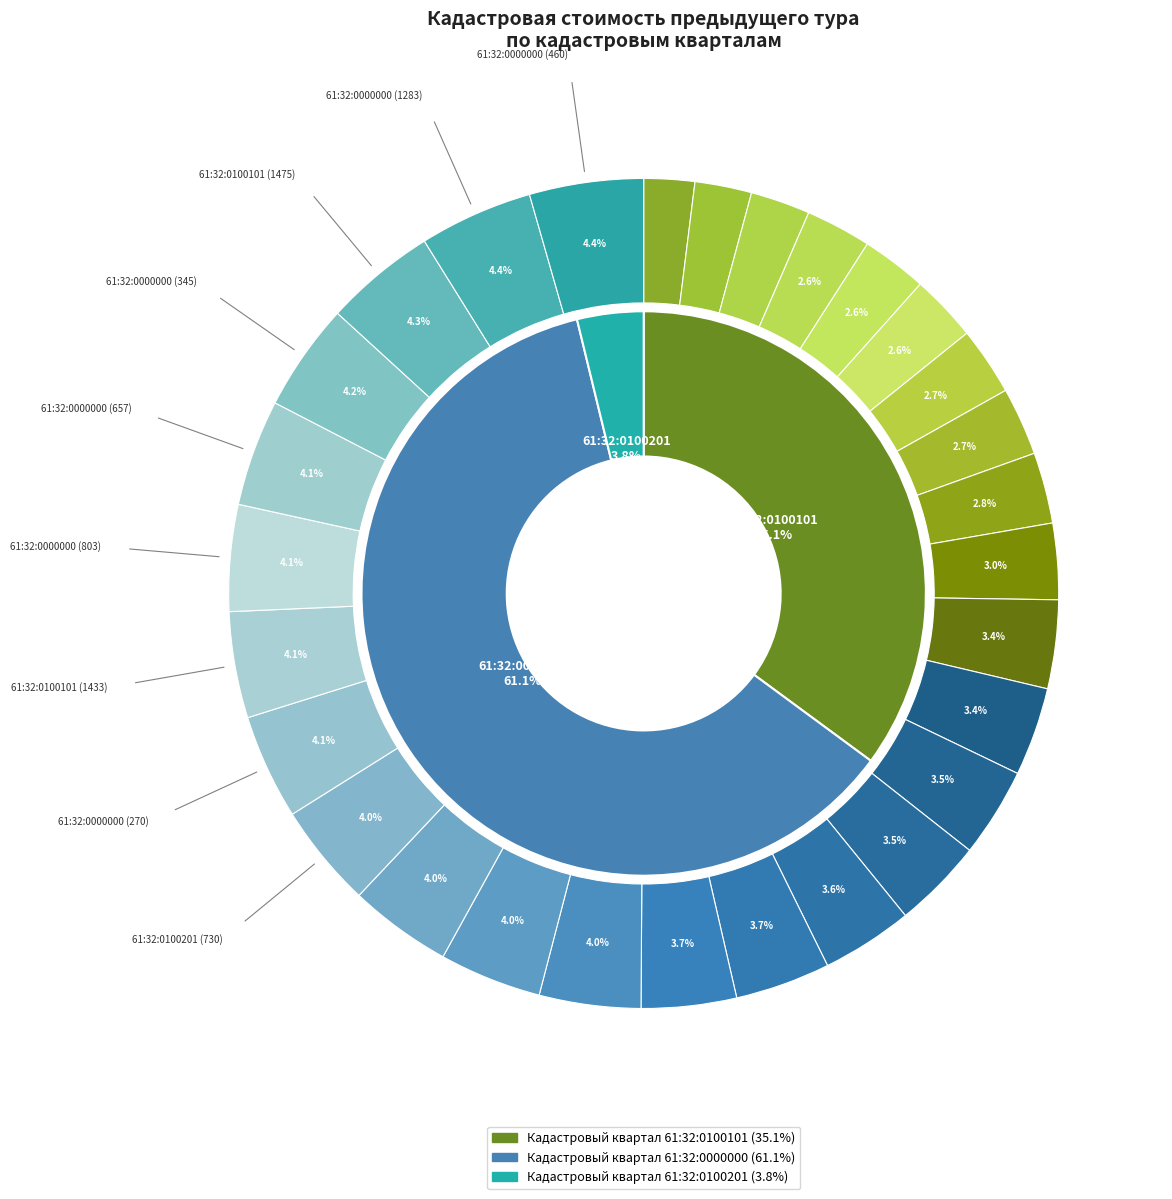

Count the number of slices in the pie.

29